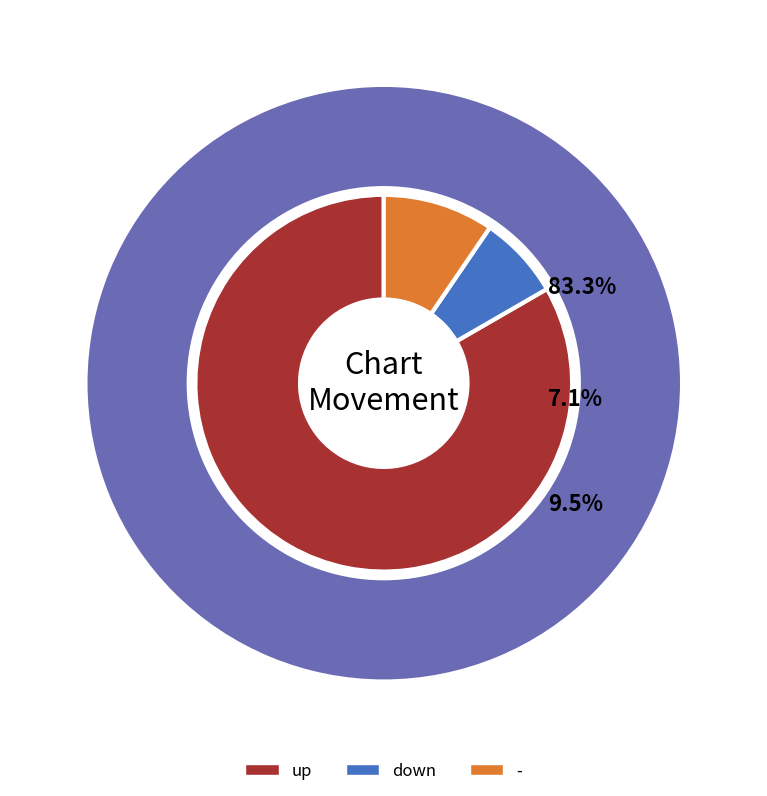

What is the majority slice?

up